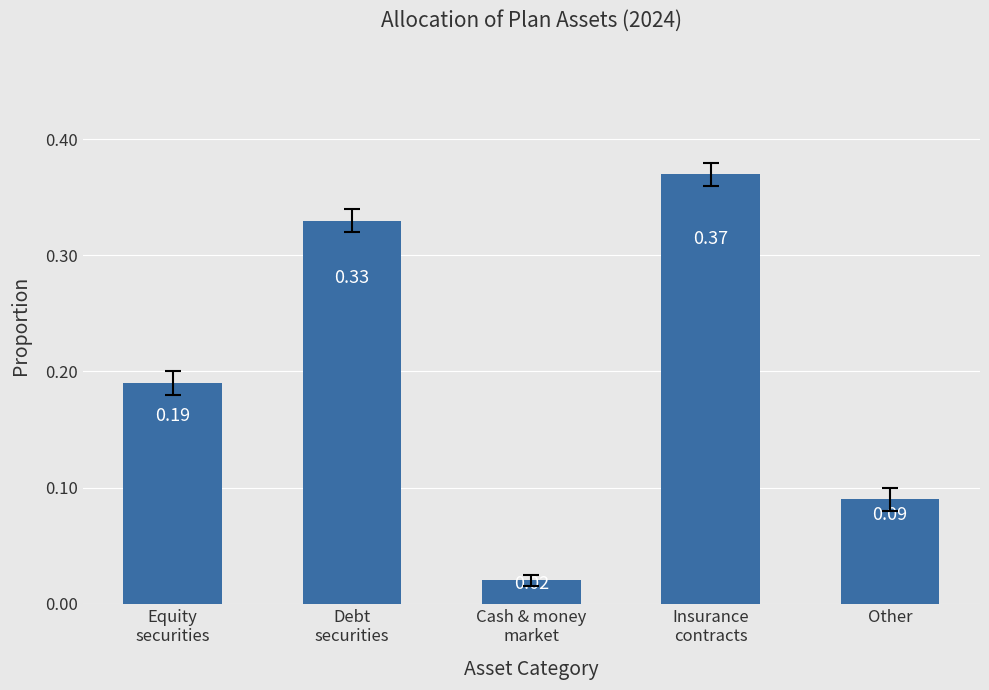

What is the label of the 5th bar from the left?

Other